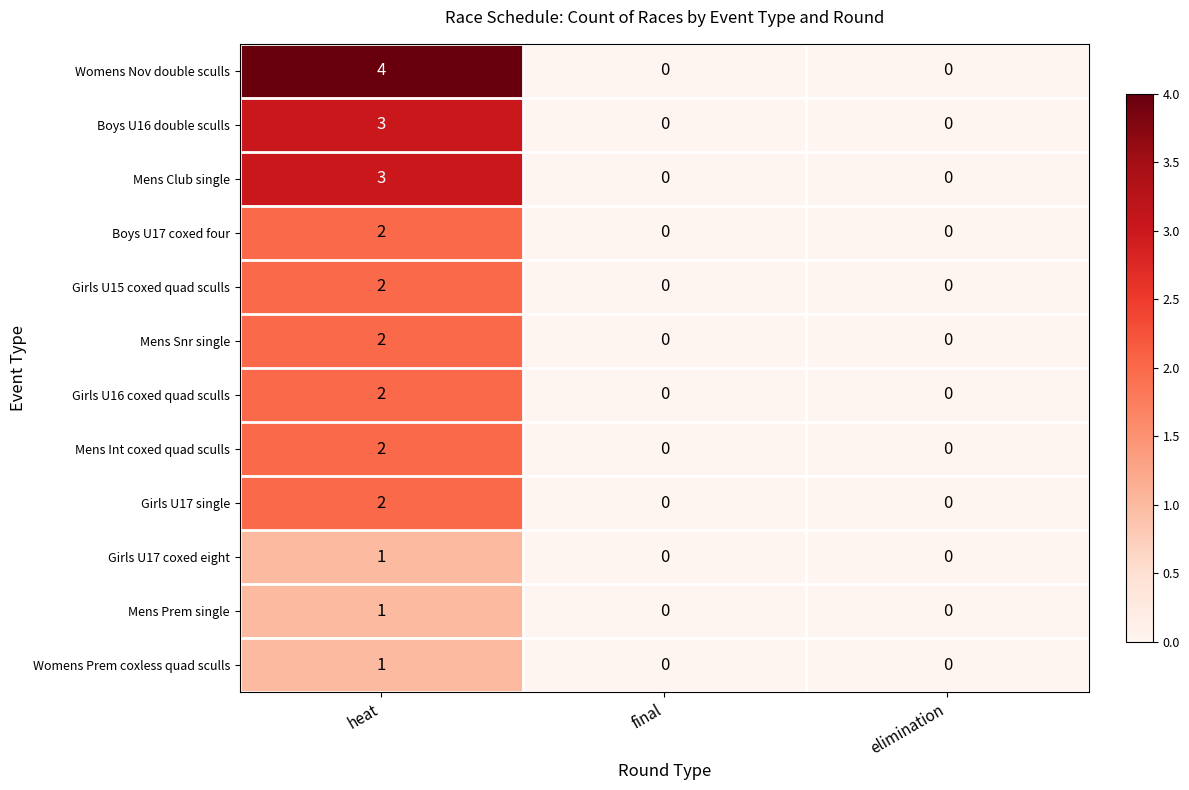

True or false: Girls U17 coxed eight has a value of 1 at final.

False